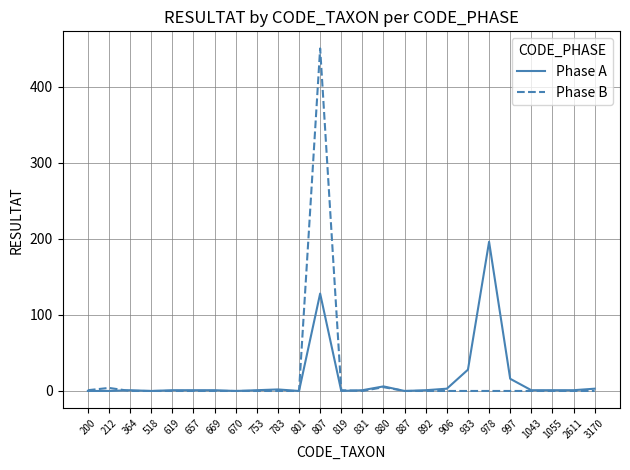

At how many categories does at least one series exceed 375?

1